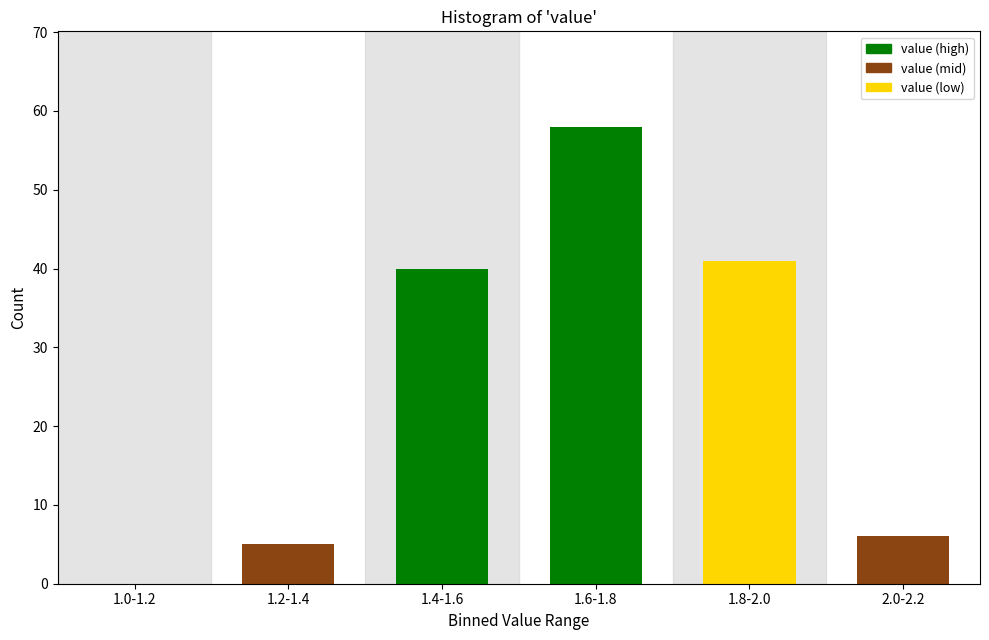

Reading left to right, transcribe all the data shown in this chart.

1.0-1.2=0	1.2-1.4=5	1.4-1.6=40	1.6-1.8=58	1.8-2.0=41	2.0-2.2=6